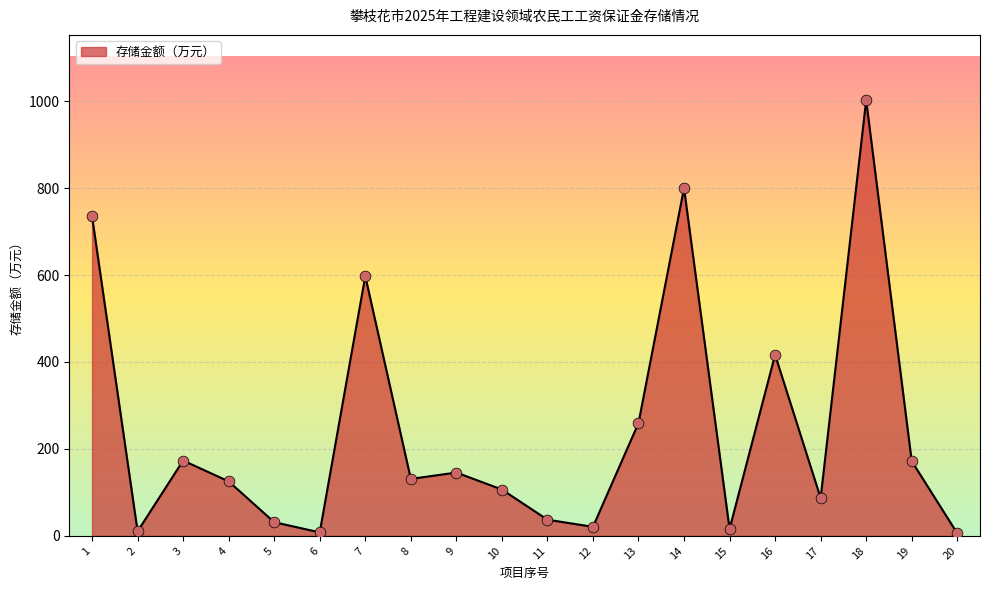

Approximately how many times larger is the value at 13 compared to 1?

0.4